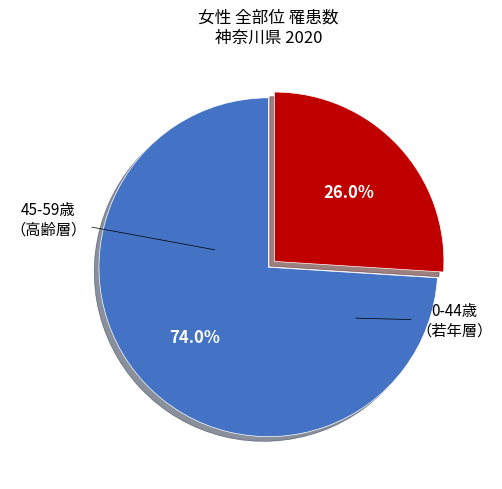

How many slices are in this pie chart?

2